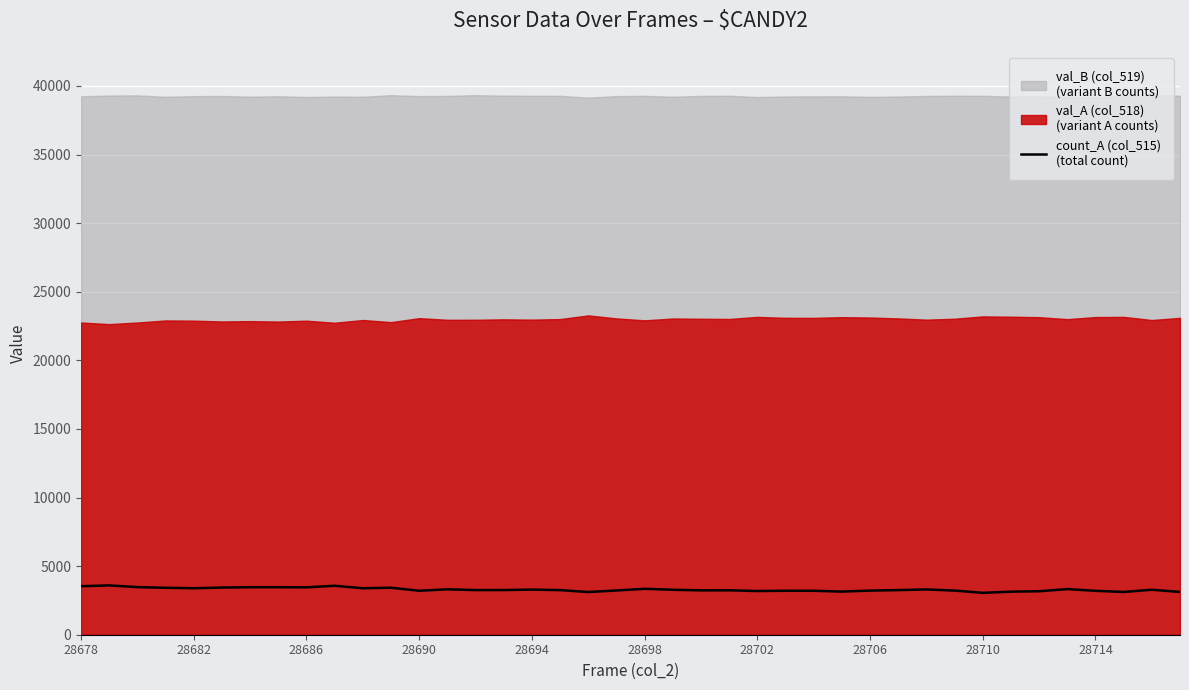

The chart shows a value of 3595 at 28682. True or false?

True